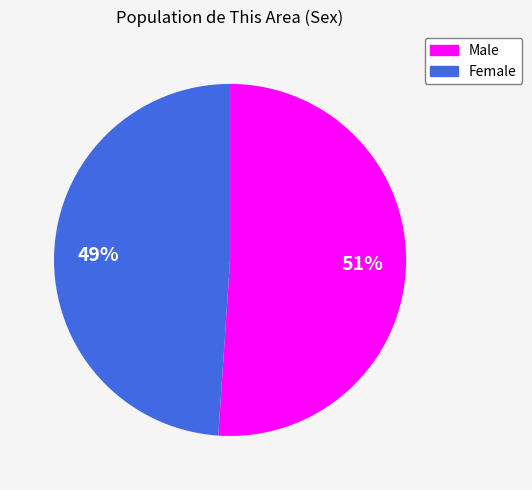

Is the sum of Female and Male greater than half?

Yes